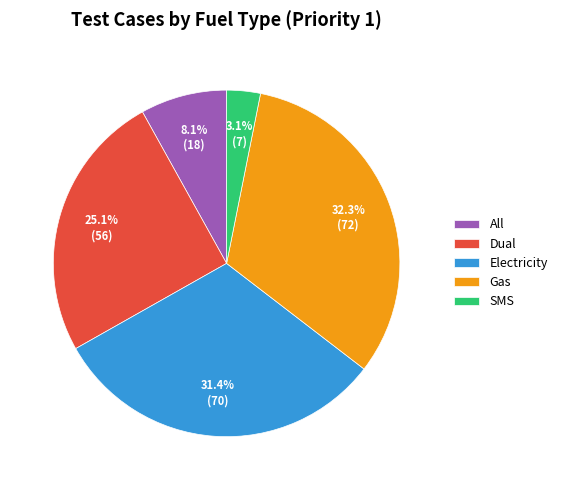

Which category has the biggest portion of the pie?

Gas